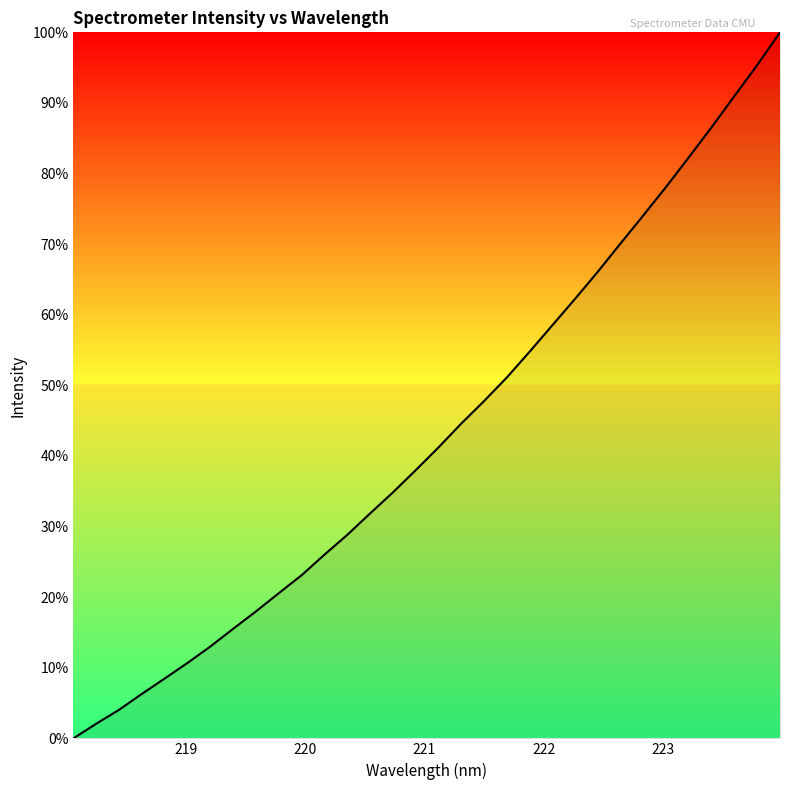

What is the difference between the maximum and minimum values?

100.0